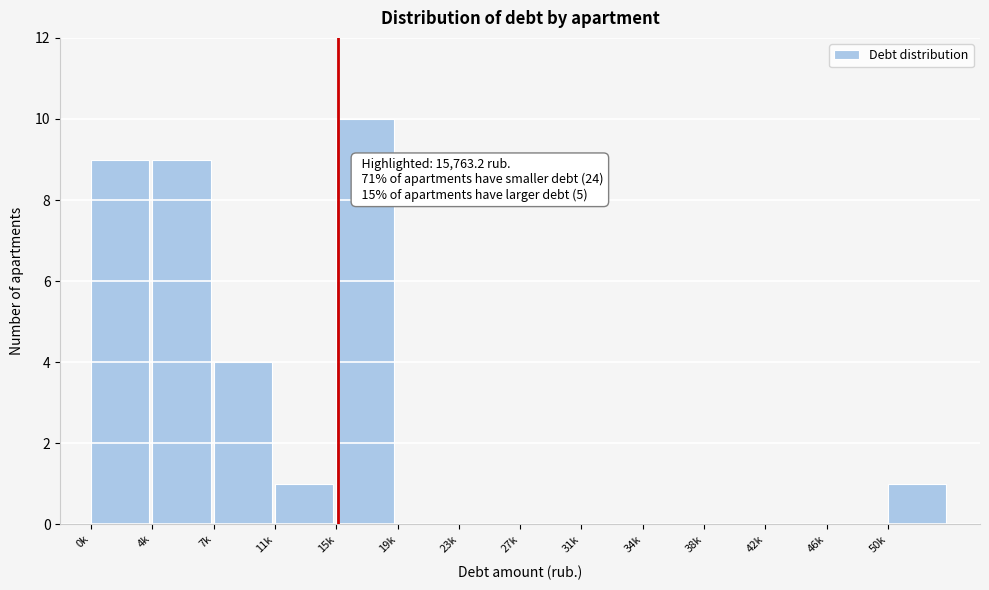

Reading left to right, transcribe all the data shown in this chart.

0k=9	4k=9	7k=4	11k=1	15k=10	19k=0	23k=0	27k=0	31k=0	34k=0	38k=0	42k=0	46k=0	50k=1